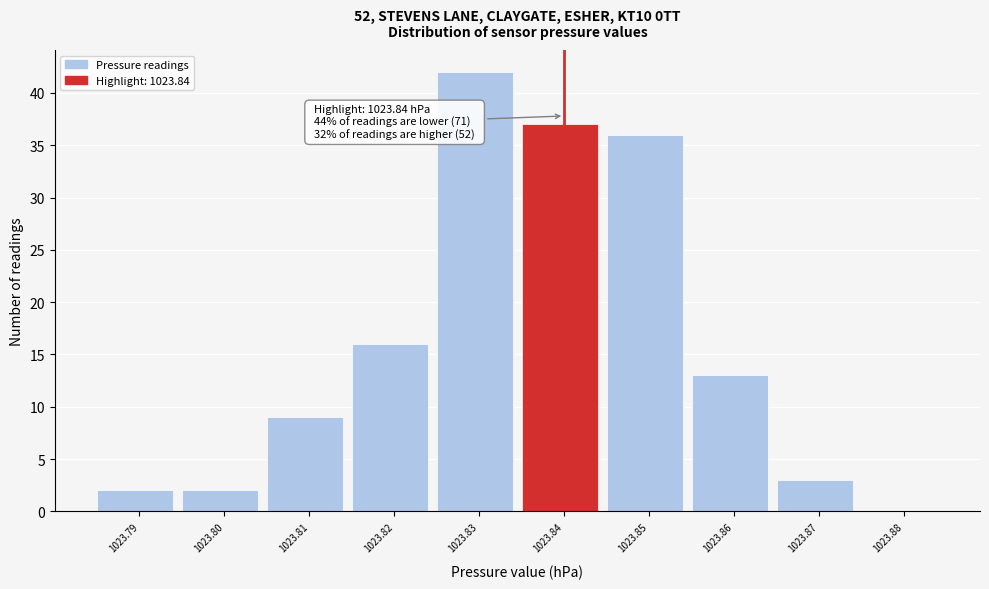

Over which range of the x-axis is the bar tallest?

1023.825 to 1023.835